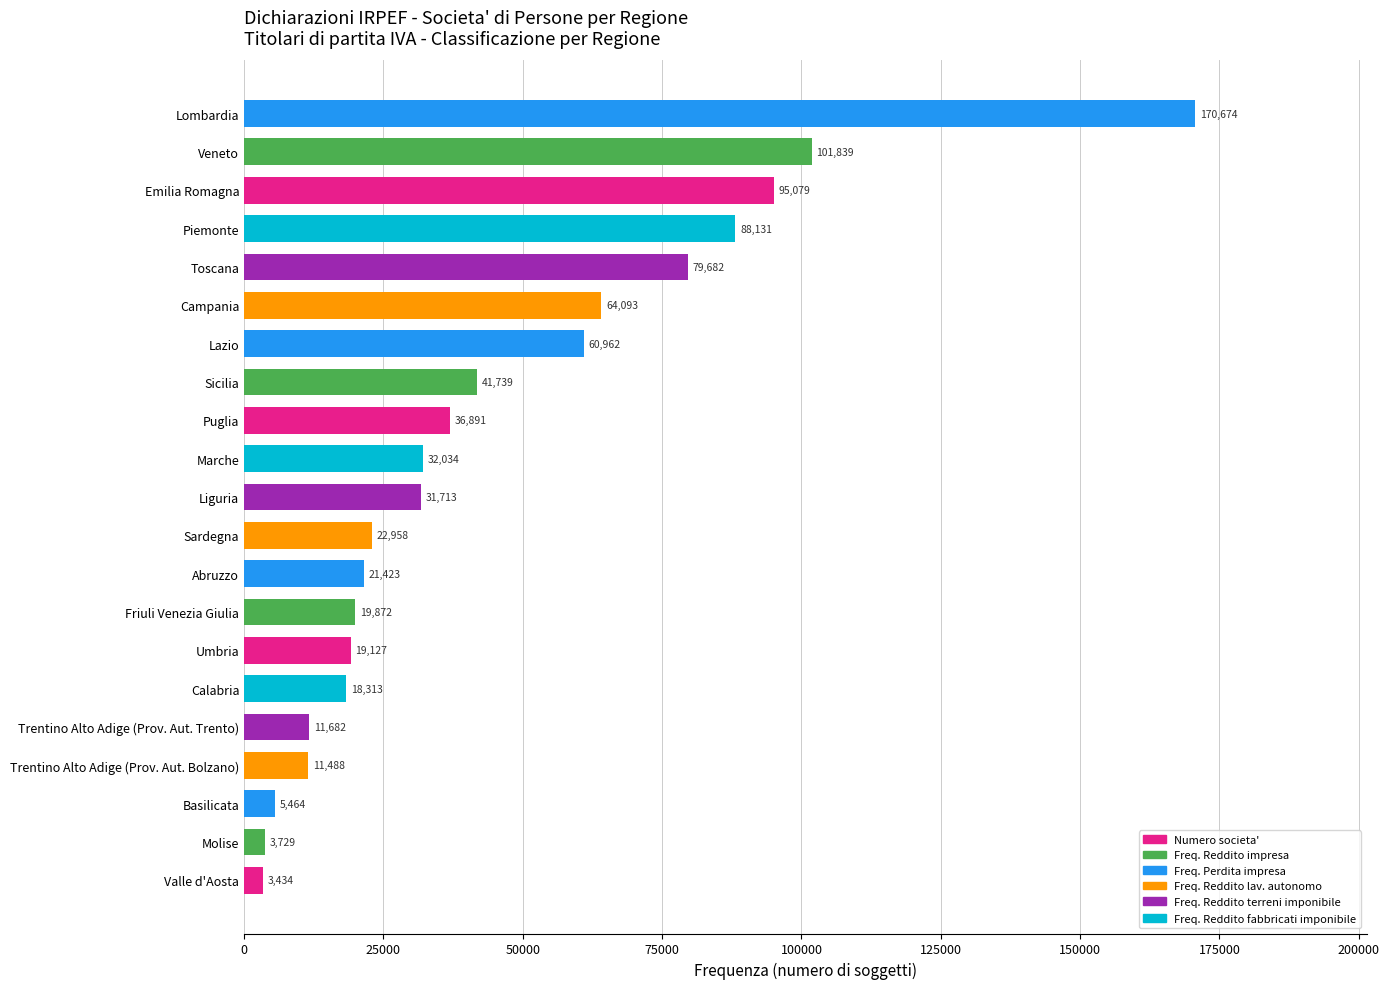

What is the change in value from Basilicata to Lazio?

+55498